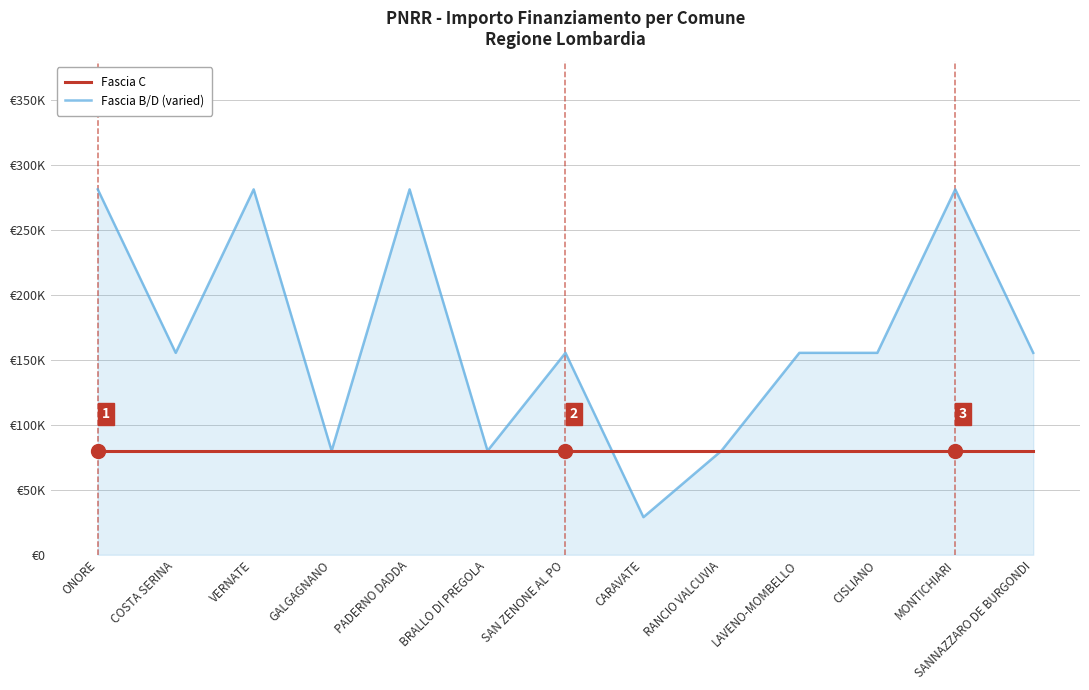

Which series changed the most between GALGAGNANO and CARAVATE?

Fascia B/D (varied)